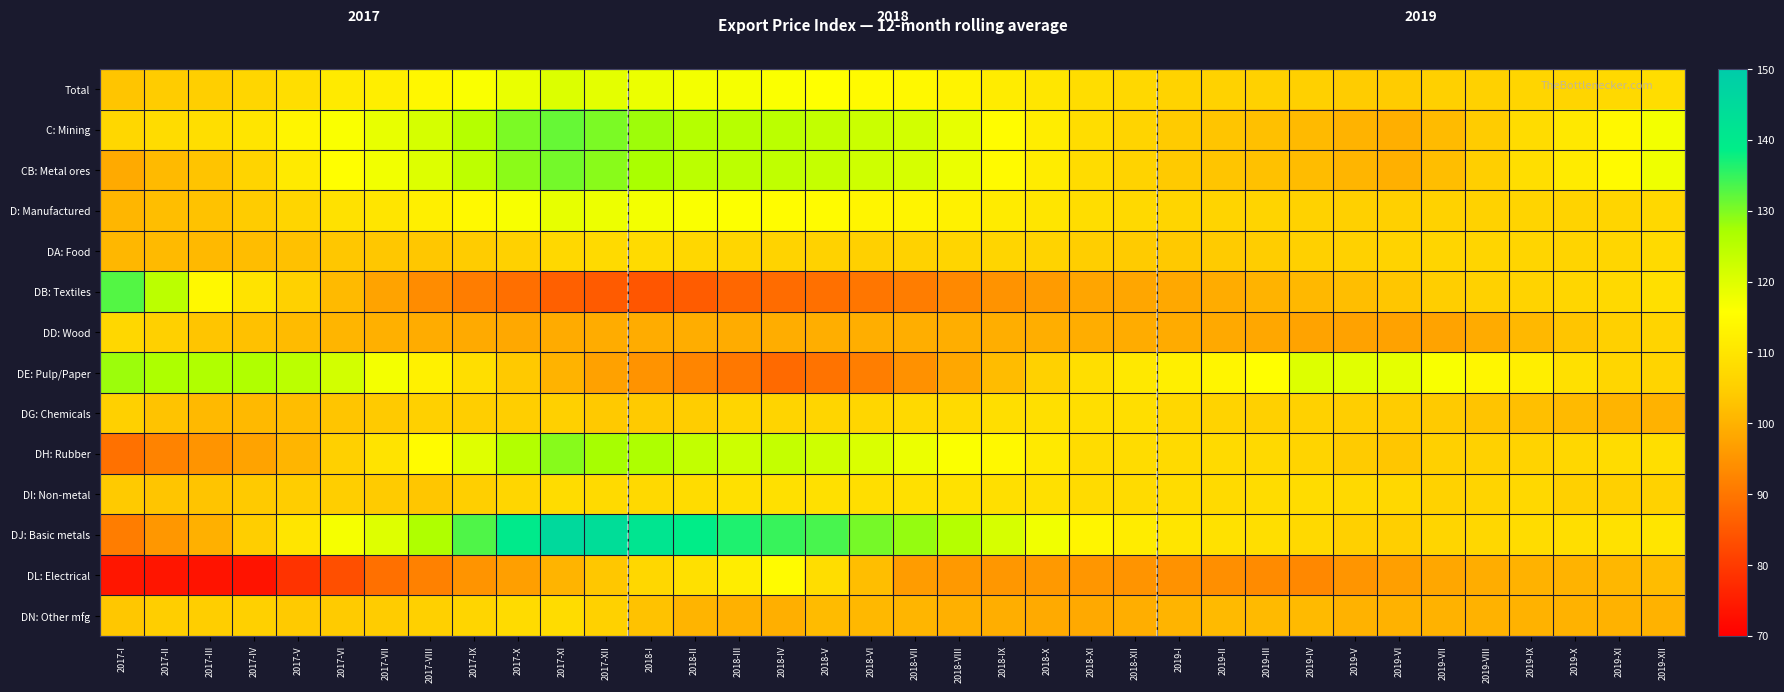

Rank the categories by DH: Rubber value from highest to lowest.

2017-XI, 2017-XII, 2018-I, 2017-X, 2018-II, 2018-IV, 2018-III, 2018-V, 2018-VI, 2017-IX, 2018-VII, 2018-VIII, 2017-VIII, 2018-IX, 2018-X, 2017-VII, 2019-XII, 2019-XI, 2018-XI, 2018-XII, 2019-I, 2019-II, 2019-III, 2019-X, 2019-IV, 2019-IX, 2019-VIII, 2017-VI, 2019-VII, 2019-V, 2019-VI, 2017-V, 2017-IV, 2017-III, 2017-II, 2017-I